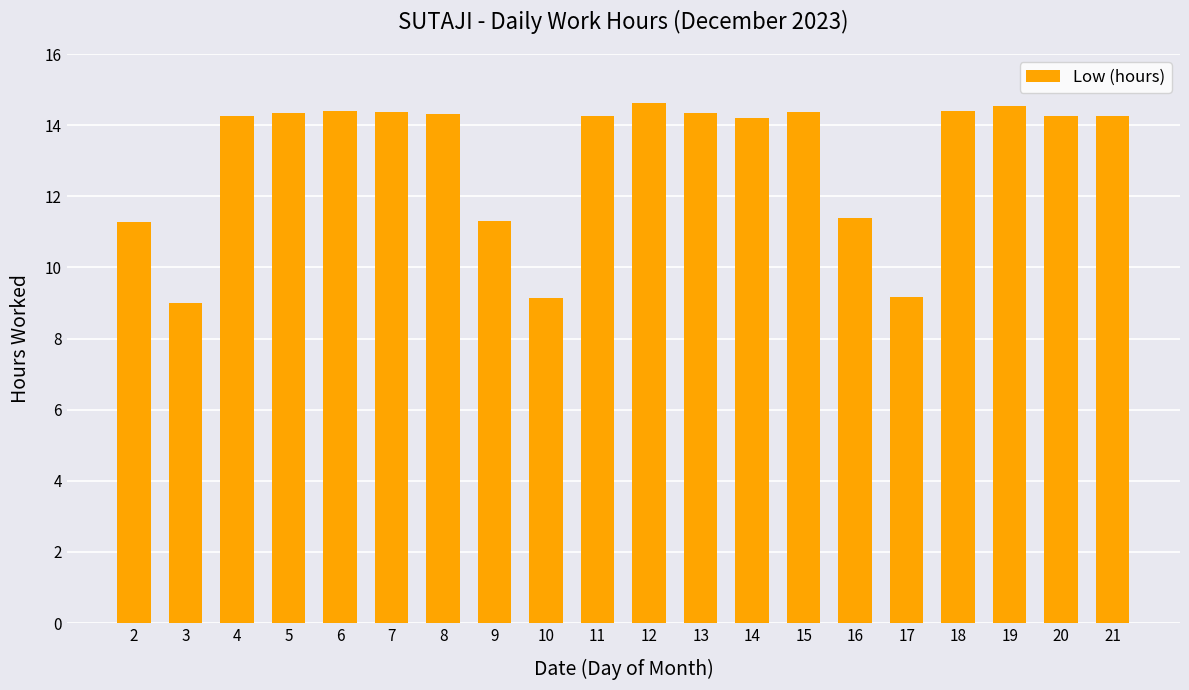

What is the average value?

13.1